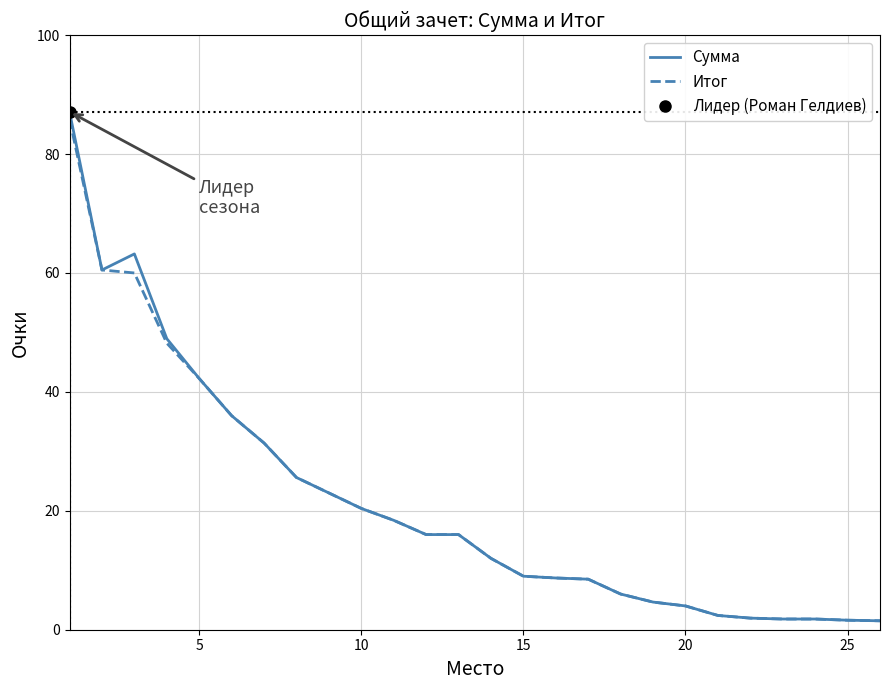

Where is Сумма nearest to the value 44?

5